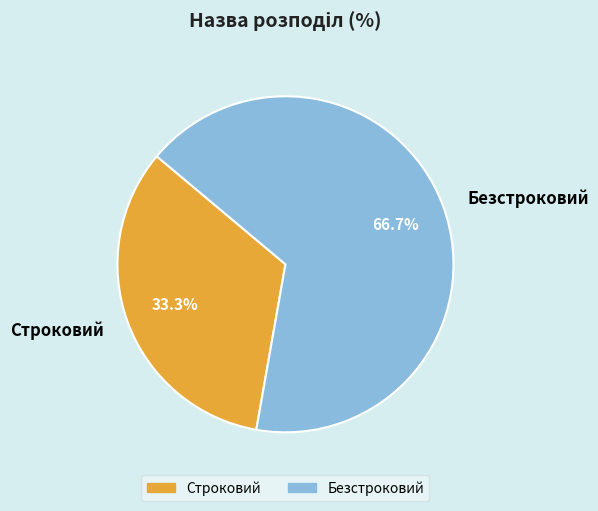

Which category has the smallest portion of the pie?

Строковий